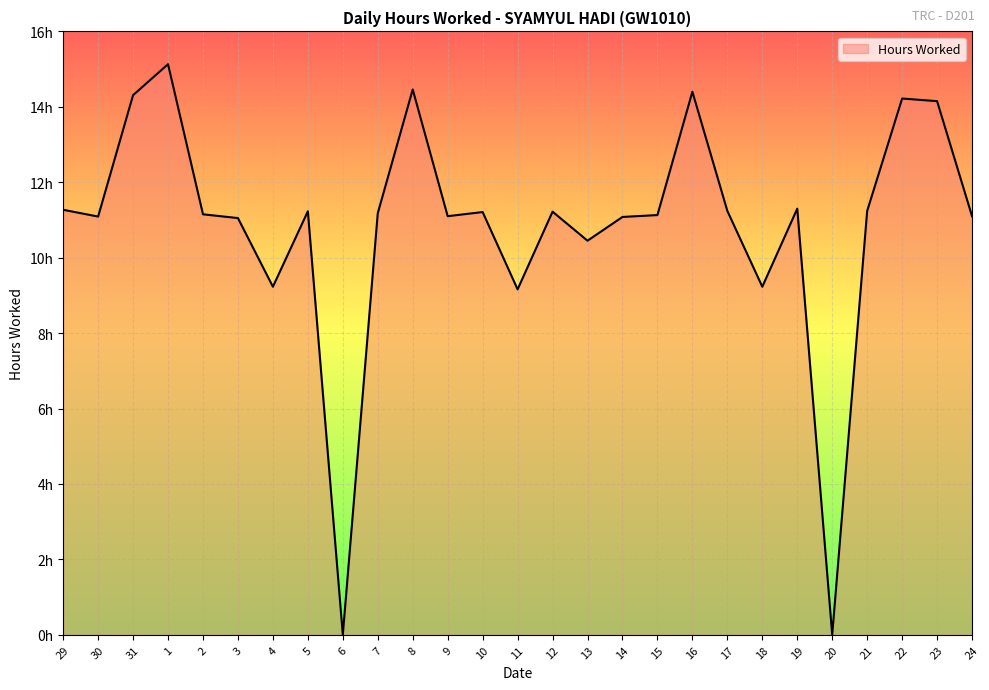

What is the sum of all values?

292.3